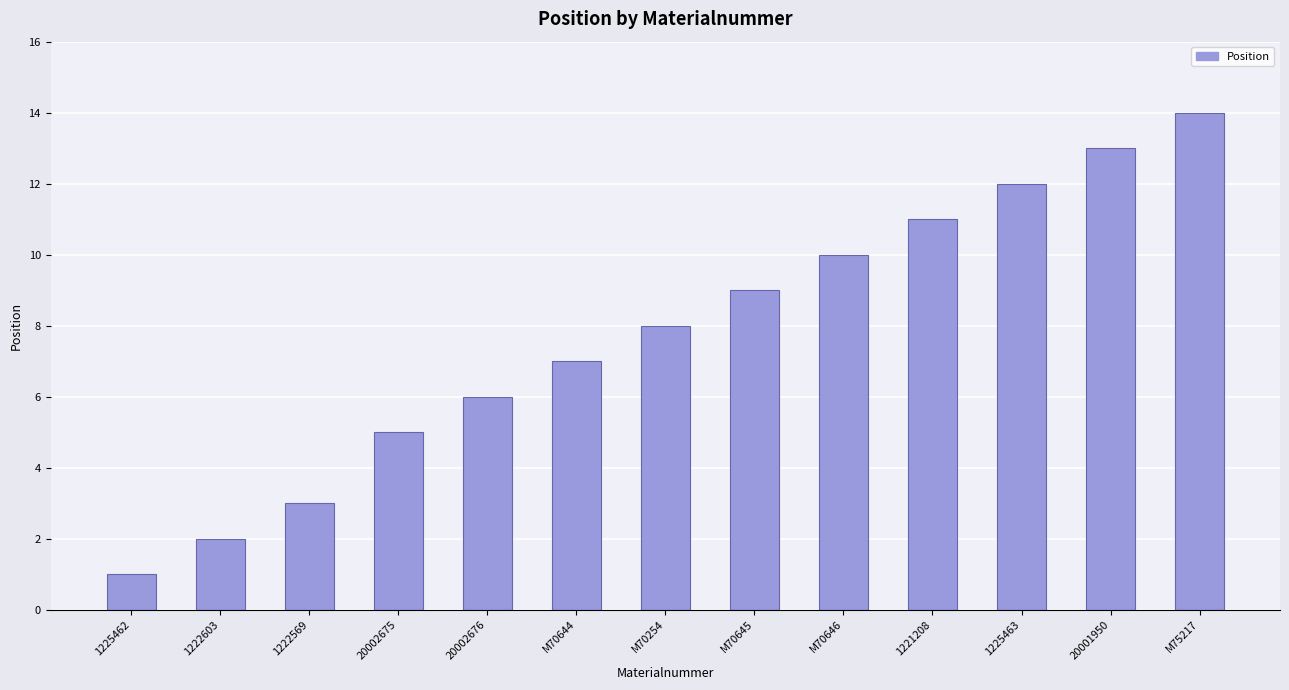

Reading left to right, extract all data points from this chart.

1225462=1	1222603=2	1222569=3	20002675=5	20002676=6	M70644=7	M70254=8	M70645=9	M70646=10	1221208=11	1225463=12	20001950=13	M75217=14